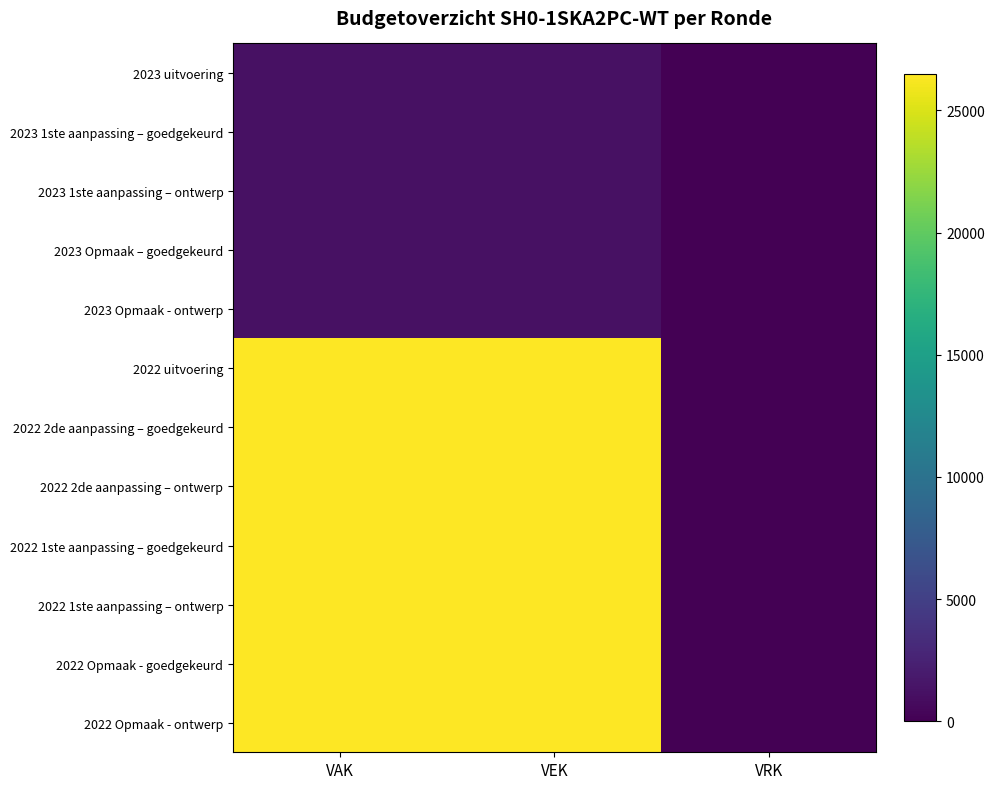

Reading right to left, what are all the values shown in this chart?

2023 uitvoering: VRK=0	VEK=1210	VAK=1210
2023 1ste aanpassing – goedgekeurd: VRK=0	VEK=1210	VAK=1210
2023 1ste aanpassing – ontwerp: VRK=0	VEK=1210	VAK=1210
2023 Opmaak – goedgekeurd: VRK=0	VEK=1210	VAK=1210
2023 Opmaak - ontwerp: VRK=0	VEK=1210	VAK=1210
2022 uitvoering: VRK=0	VEK=26470	VAK=26470
2022 2de aanpassing – goedgekeurd: VRK=0	VEK=26471	VAK=26471
2022 2de aanpassing – ontwerp: VRK=0	VEK=26471	VAK=26471
2022 1ste aanpassing – goedgekeurd: VRK=0	VEK=26471	VAK=26471
2022 1ste aanpassing – ontwerp: VRK=0	VEK=26471	VAK=26471
2022 Opmaak - goedgekeurd: VRK=0	VEK=26471	VAK=26471
2022 Opmaak - ontwerp: VRK=0	VEK=26471	VAK=26471